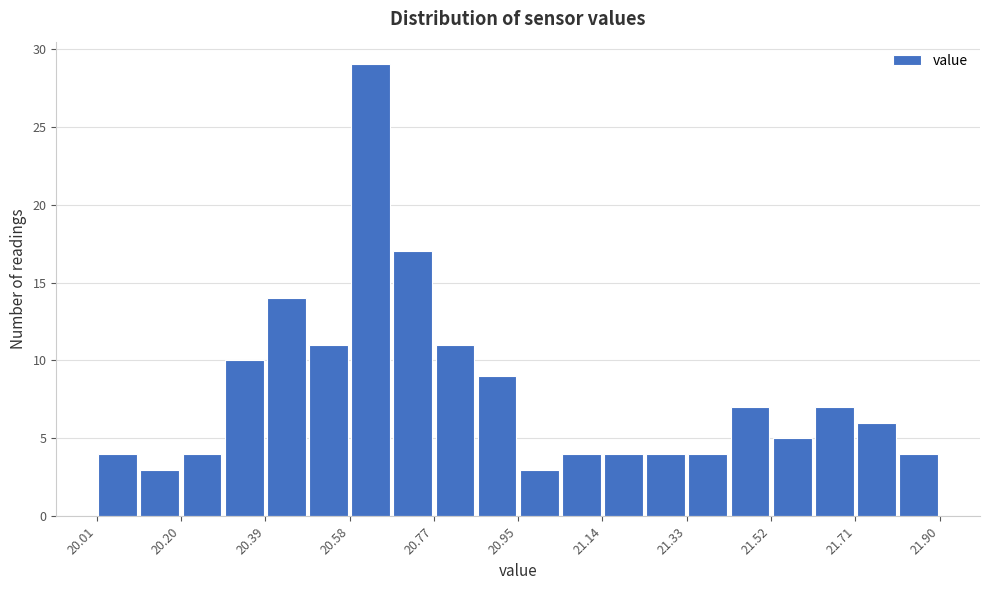

Over which range of the x-axis is the bar tallest?

20.58 to 20.68